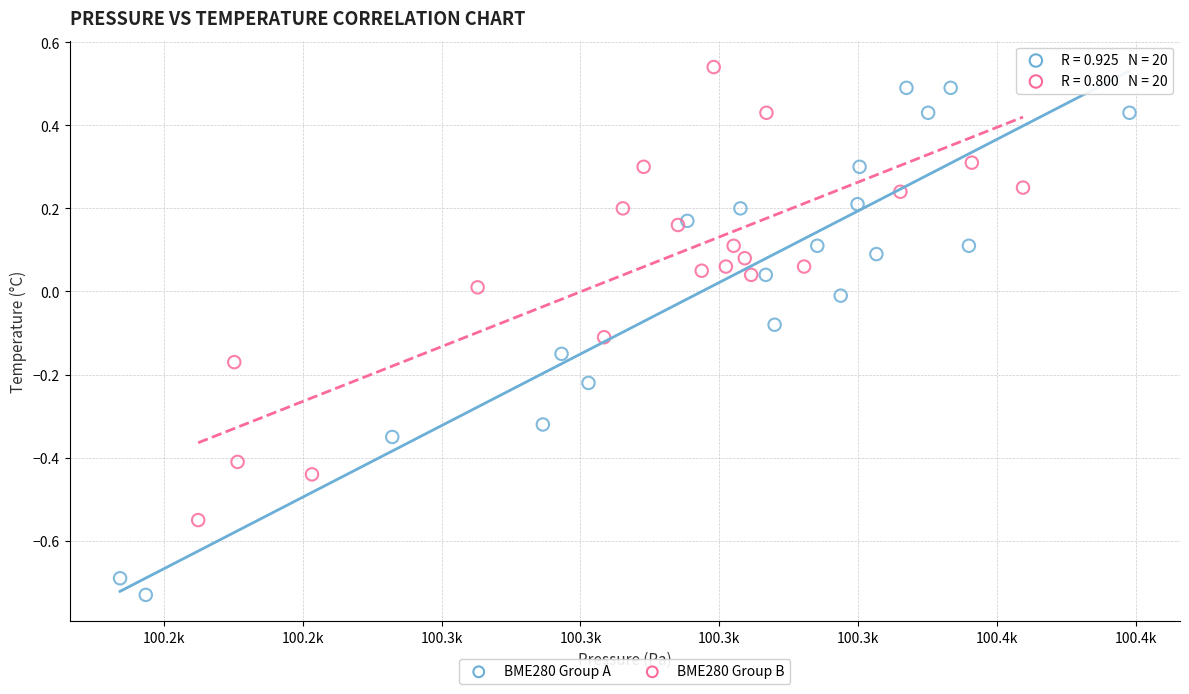

Which series contains the lowest Y value?

BME280 Group A